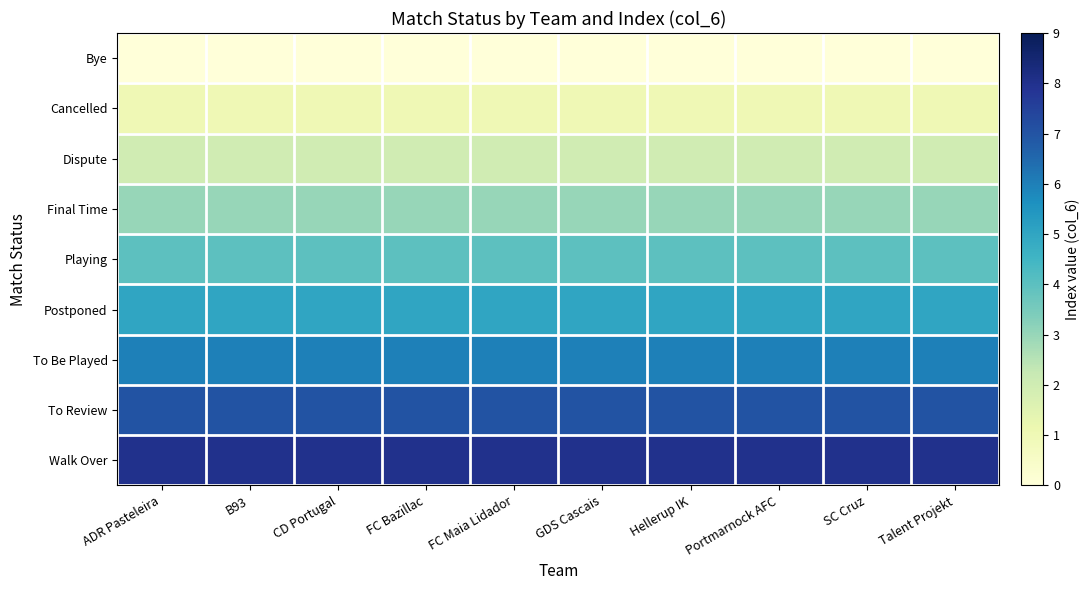

What is the total value across all series at GDS Cascais?

36